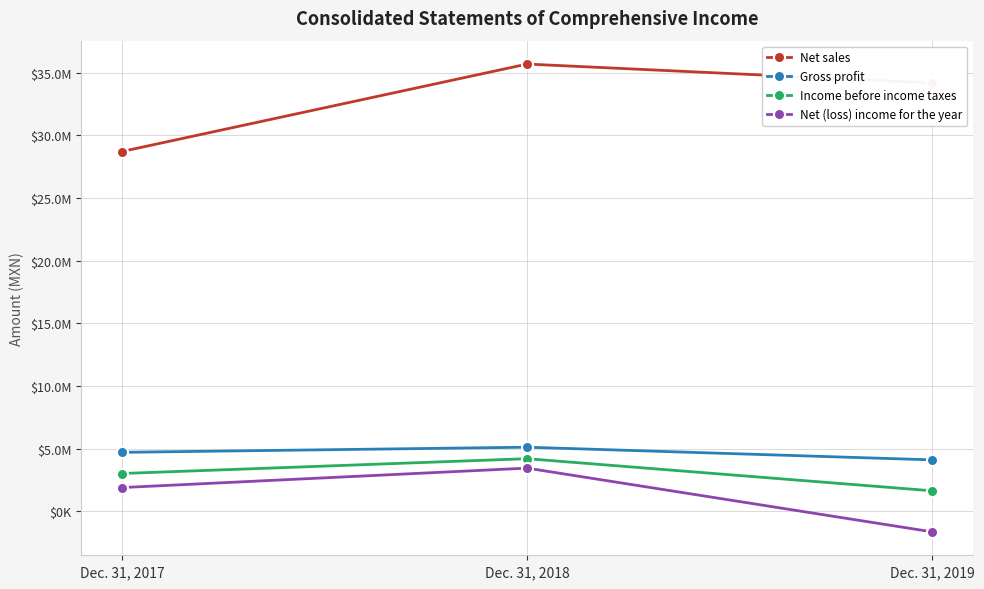

What are all the series names shown in the legend?

Net sales, Gross profit, Income before income taxes, Net (loss) income for the year